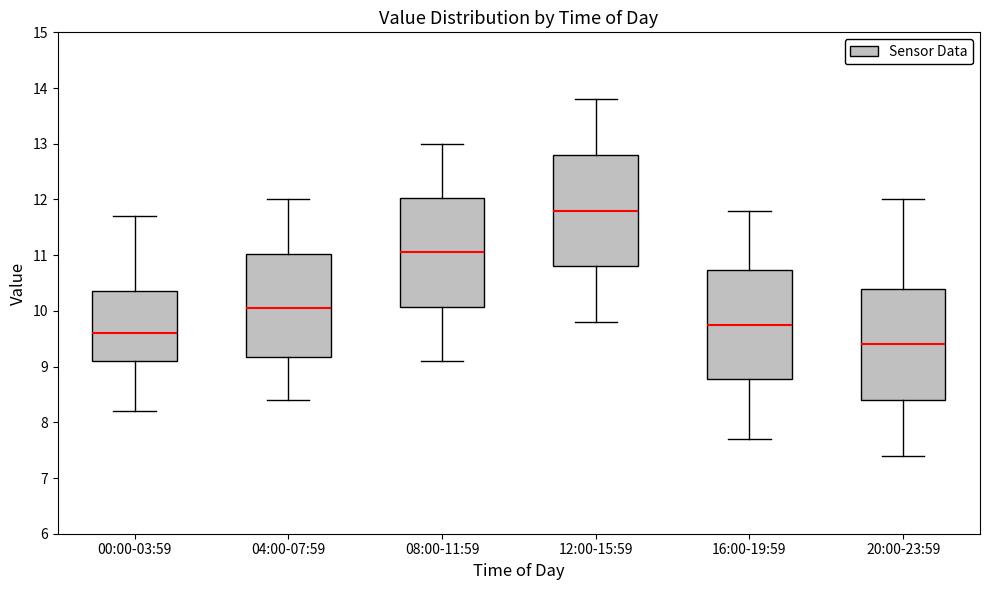

Which box's median line is the highest?

12:00-15:59